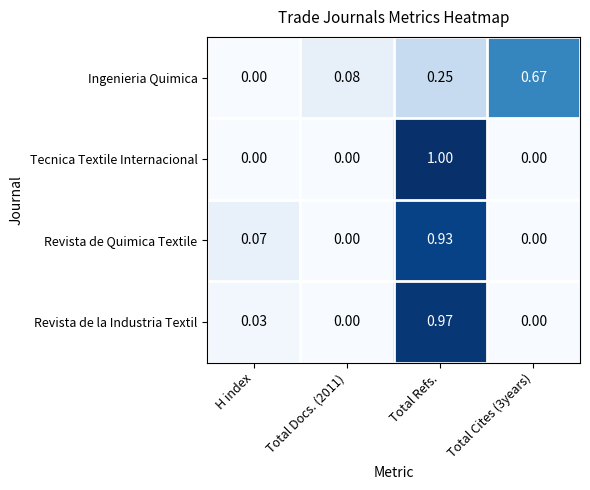

List the series in order of their peak value, lowest first.

Ingenieria Quimica, Revista de Quimica Textile, Revista de la Industria Textil, Tecnica Textile Internacional